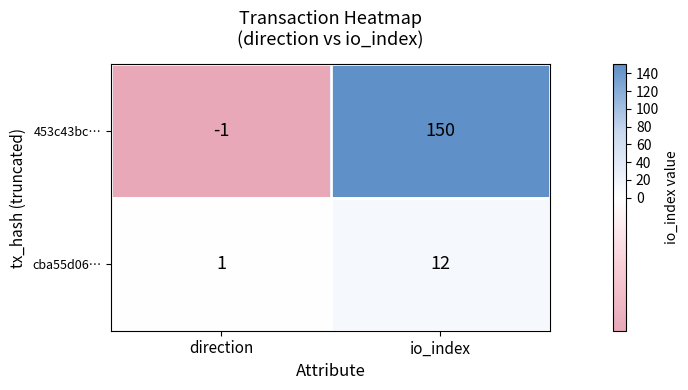

Is it true that 453c43bc… equals 150 at io_index?

True